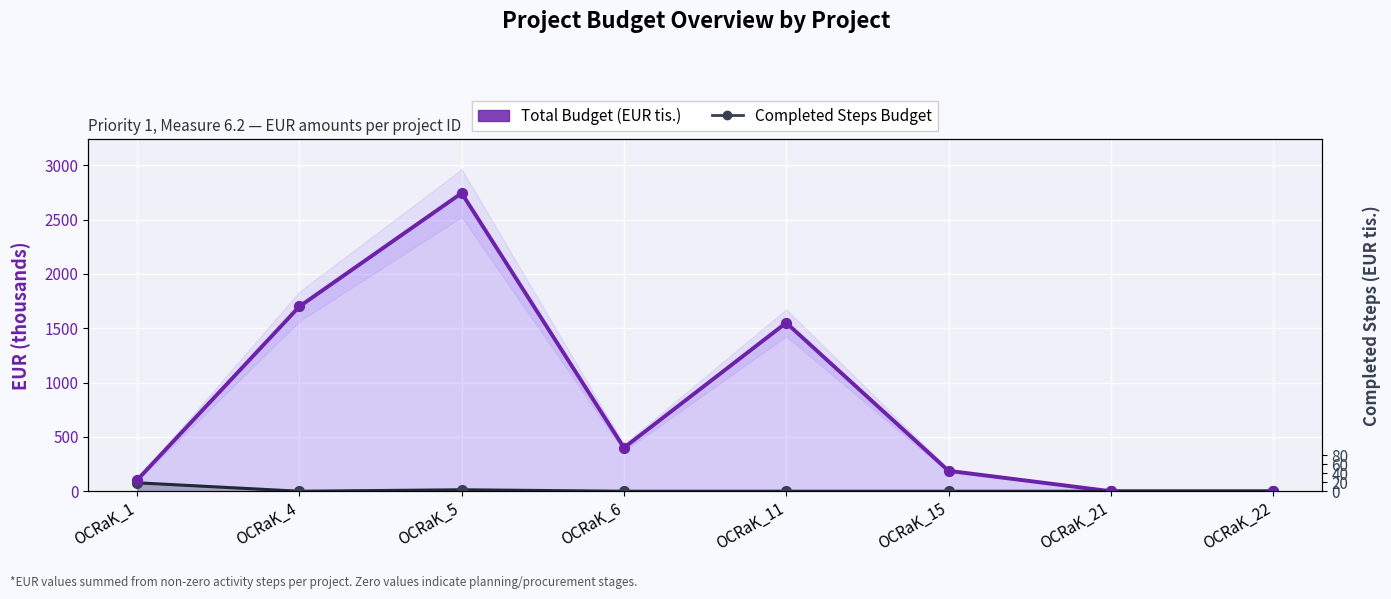

At which category is the sum across all series the highest?

OCRaK_5